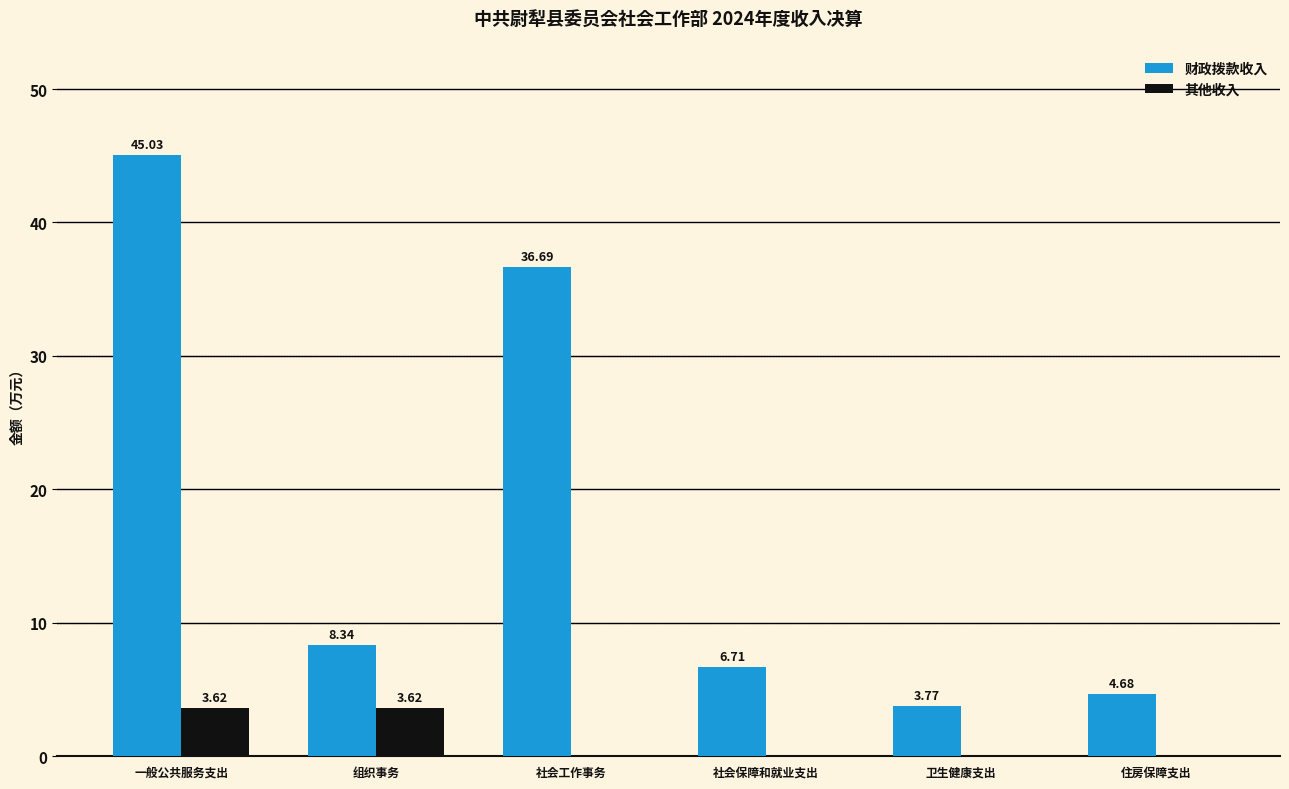

How many values in the 财政拨款收入 series exceed 8?

3